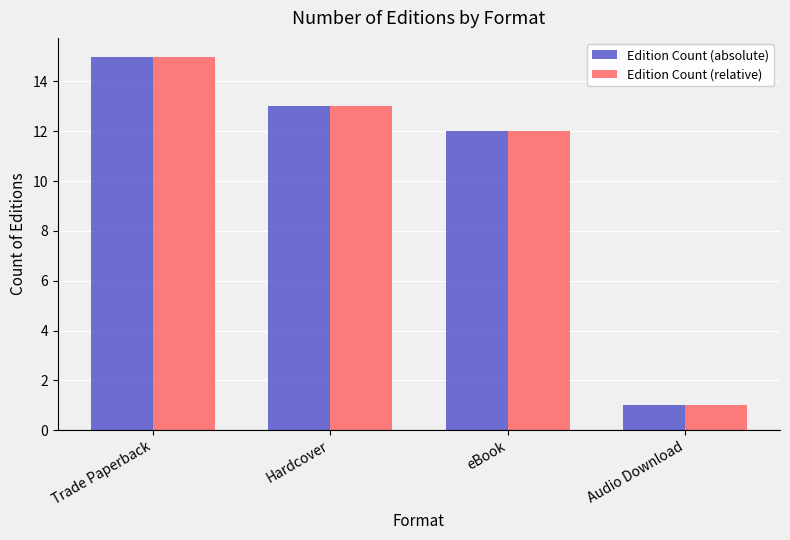

Does the chart contain any negative values?

No